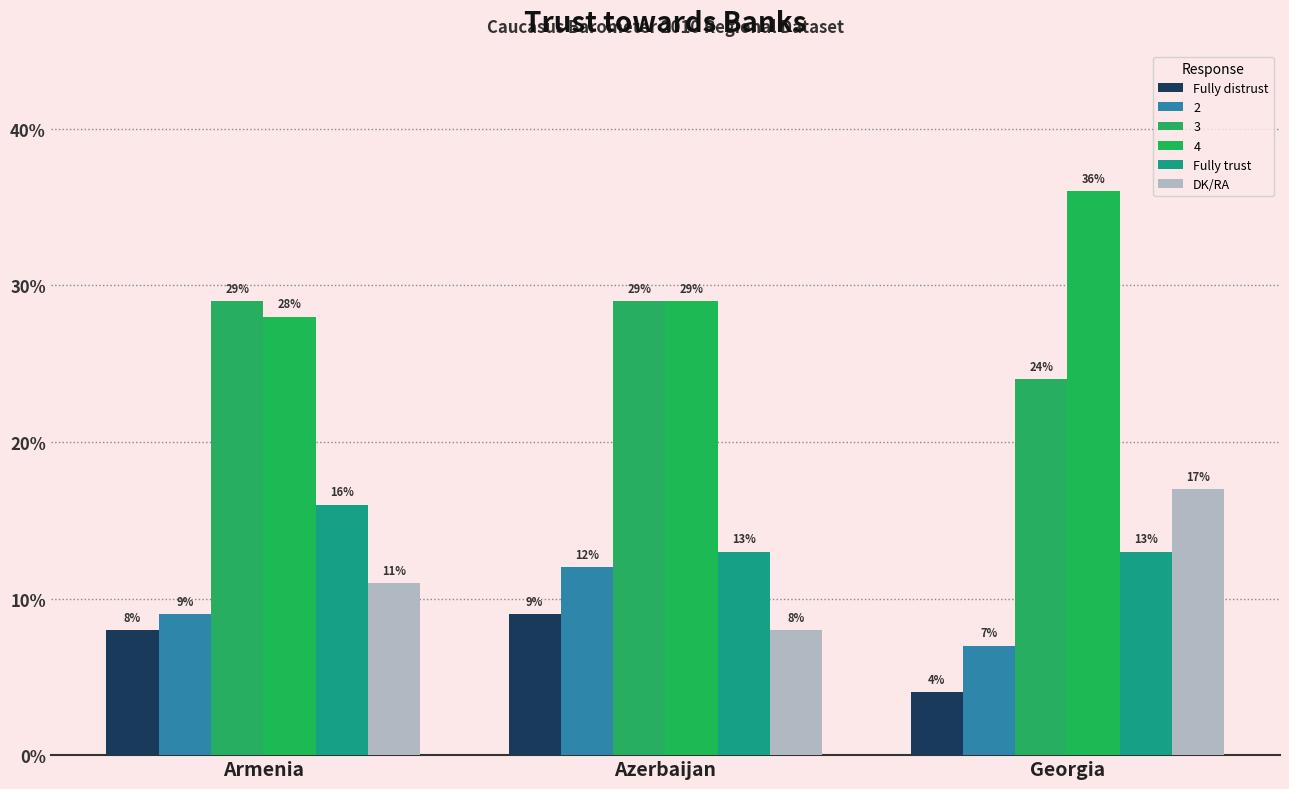

Is it true that DK/RA equals 6 at Armenia?

False